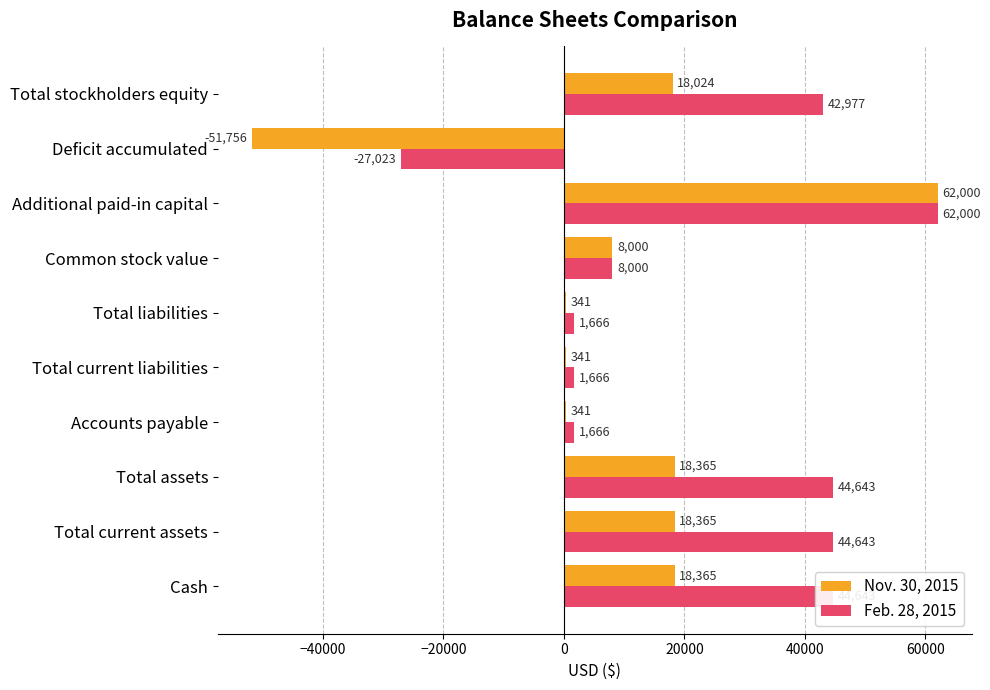

The value of Feb. 28, 2015 at Total stockholders equity is 42977. True or false?

True